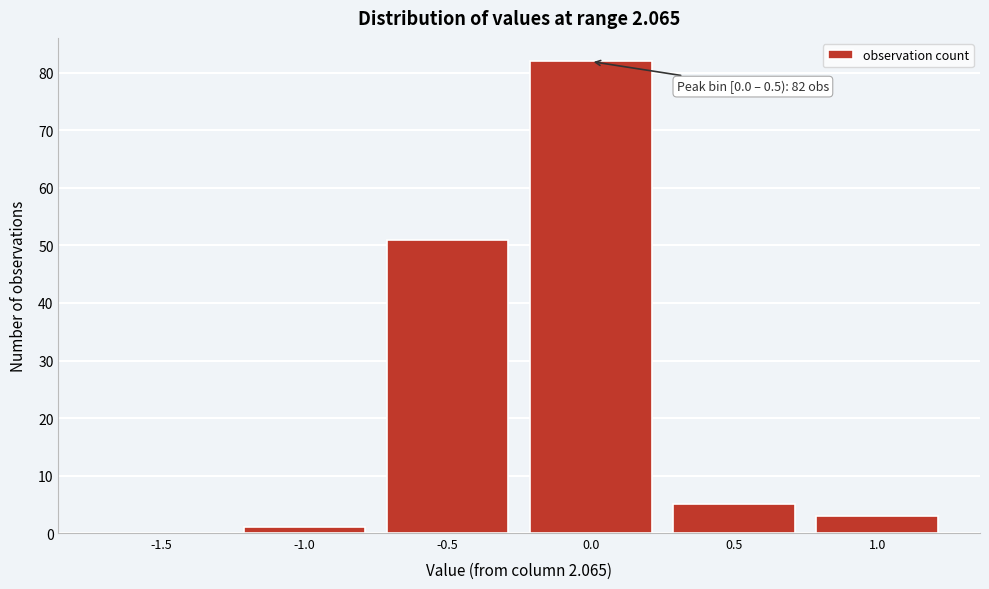

Reading left to right, transcribe all the data shown in this chart.

-1.5=0	-1.0=1	-0.5=51	0.0=82	0.5=5	1.0=3